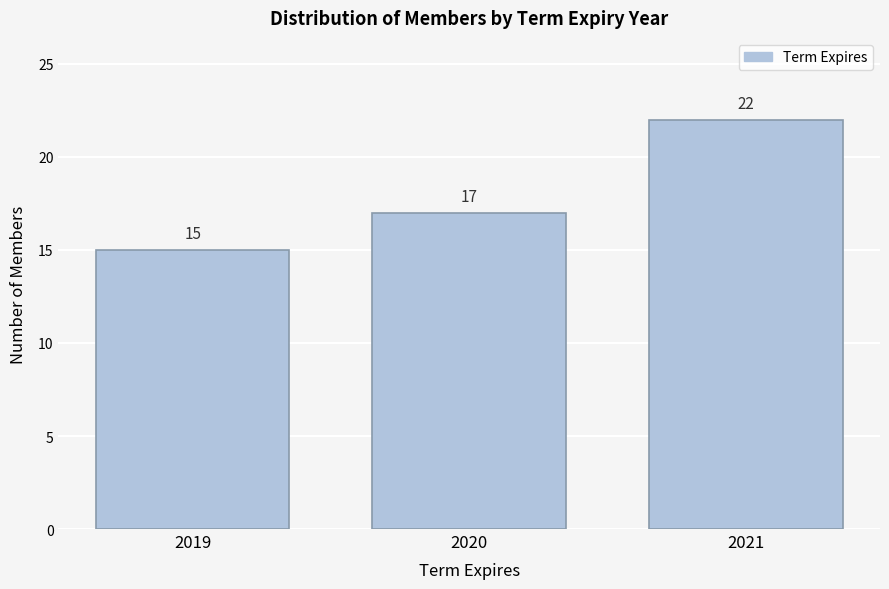

Reading right to left, extract all data points from this chart.

22	17	15